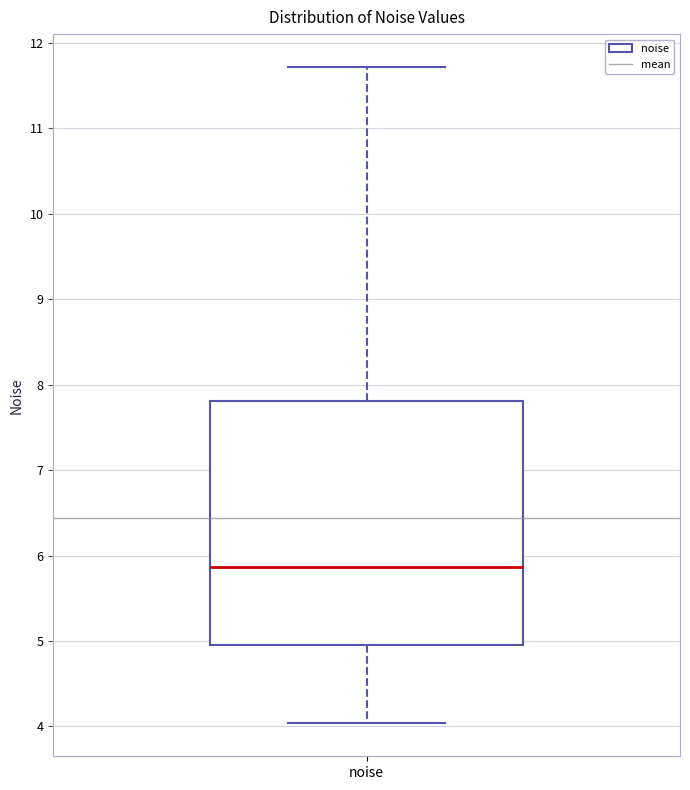

Where is the lower edge of the box for noise on the y-axis? The values are not printed on the chart, so give them approximately, as read against the axis.

4.9